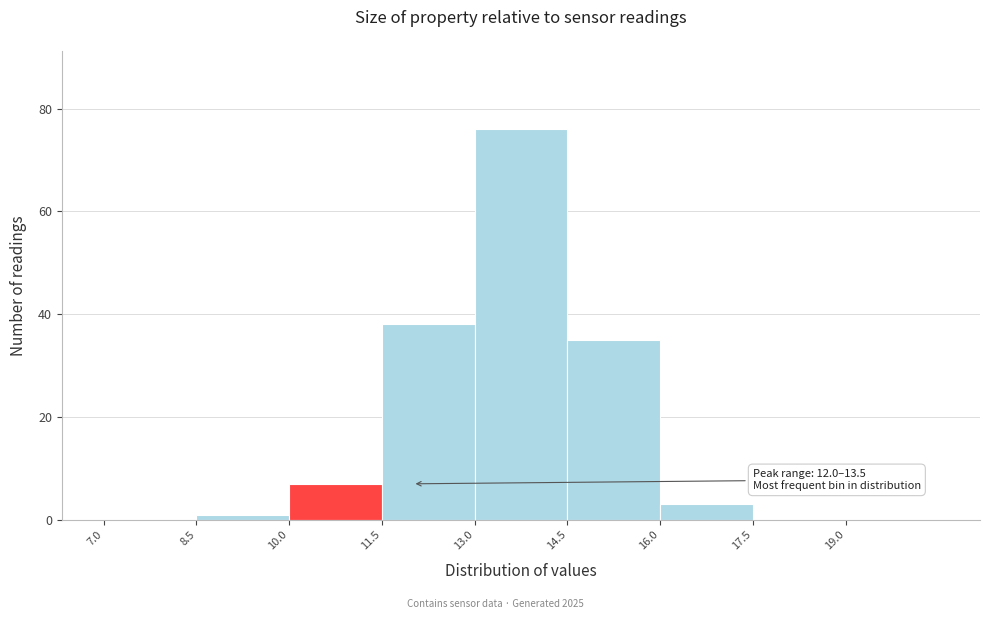

Over which range of the x-axis is the bar tallest?

13.0 to 14.5